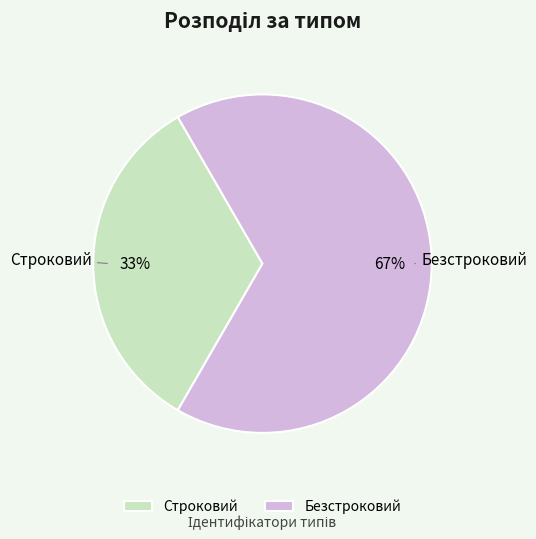

Is there any slice that represents more than half of the pie?

Yes